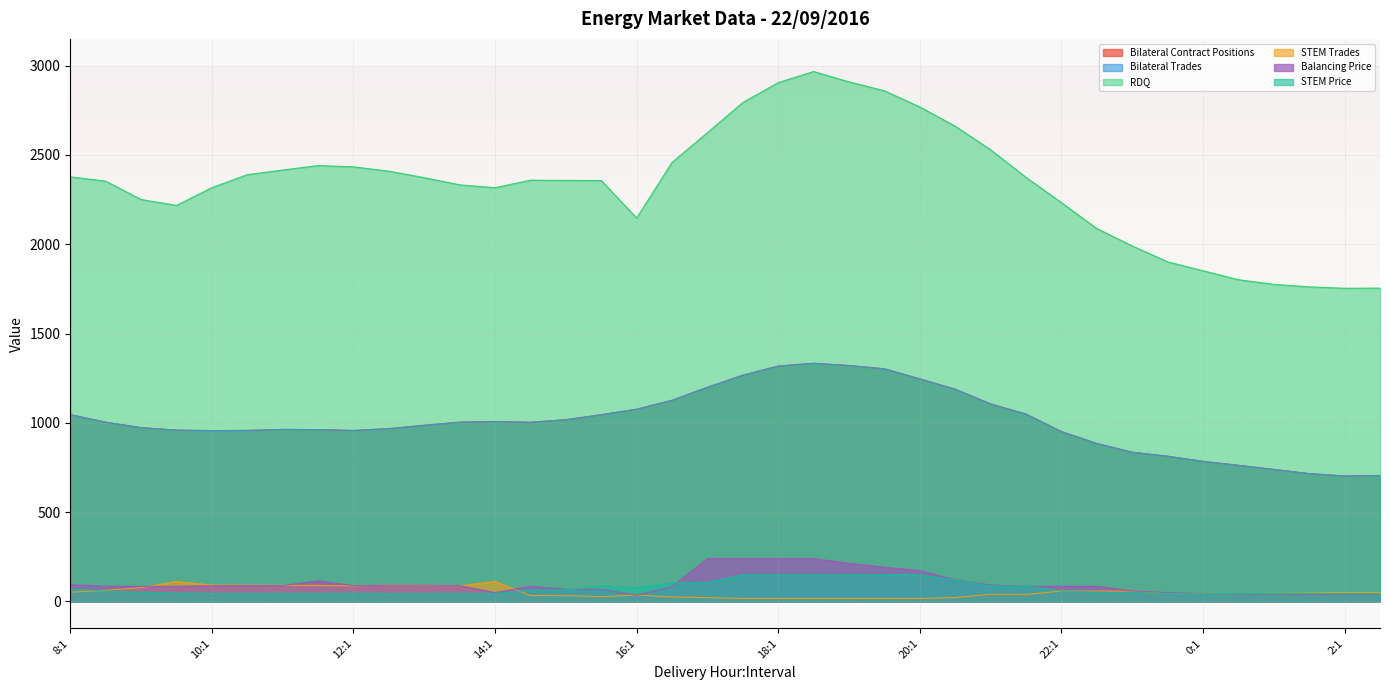

Read the Balancing Price value at 12:1.

88.8